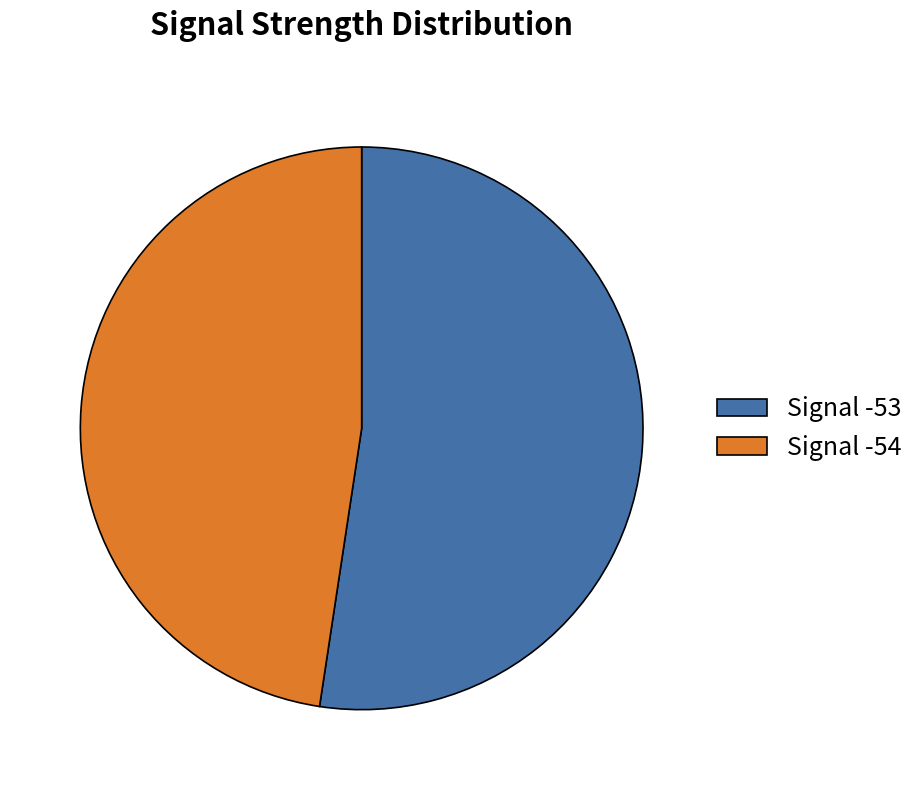

Which slice is the smallest?

Signal -54